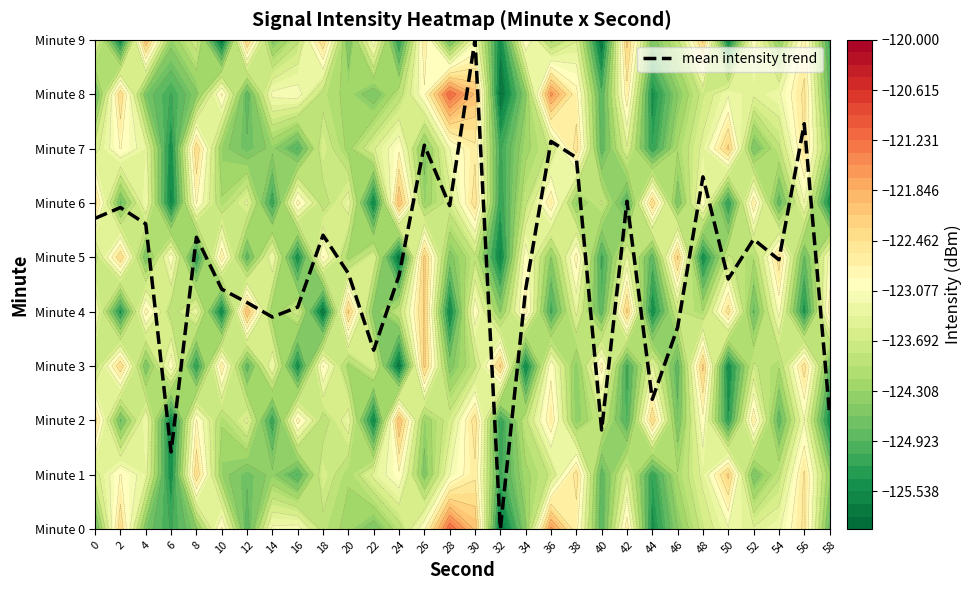

What is the difference between the maximum and minimum values?

9.0